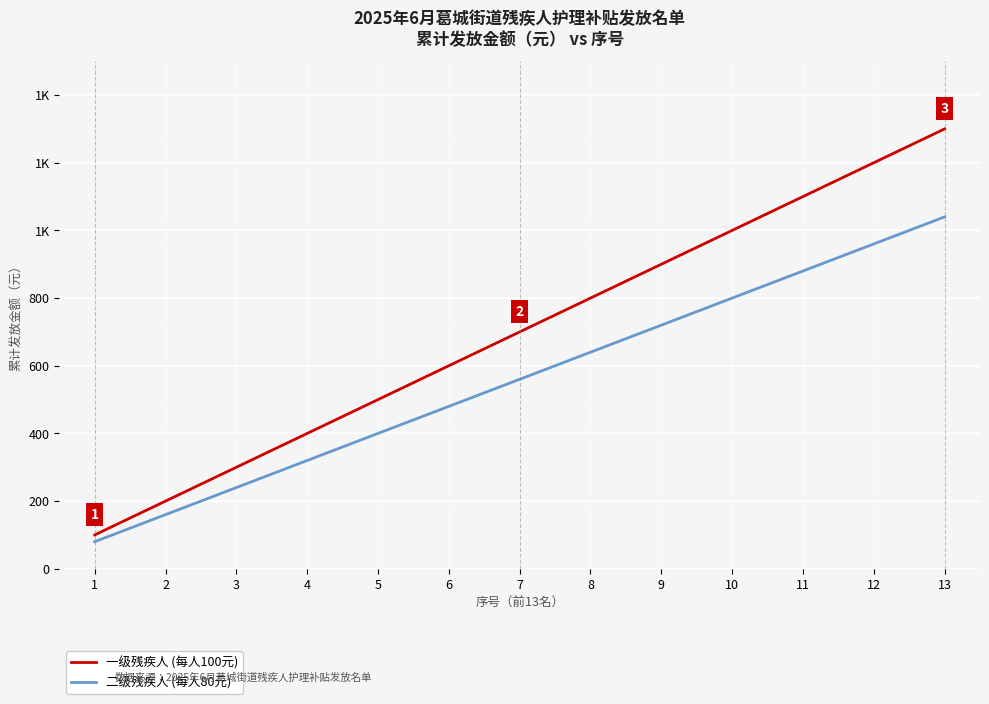

Does the chart have visible grid lines?

Yes